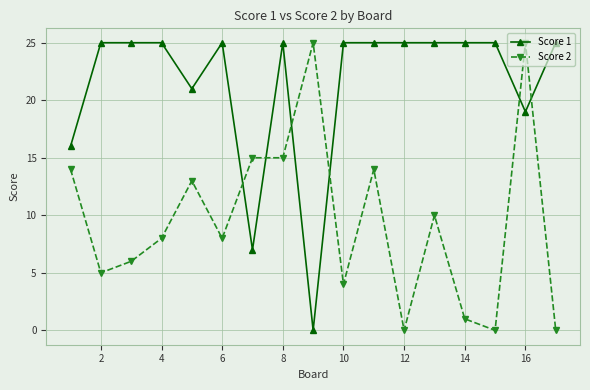

What is the maximum value shown in the chart?

25